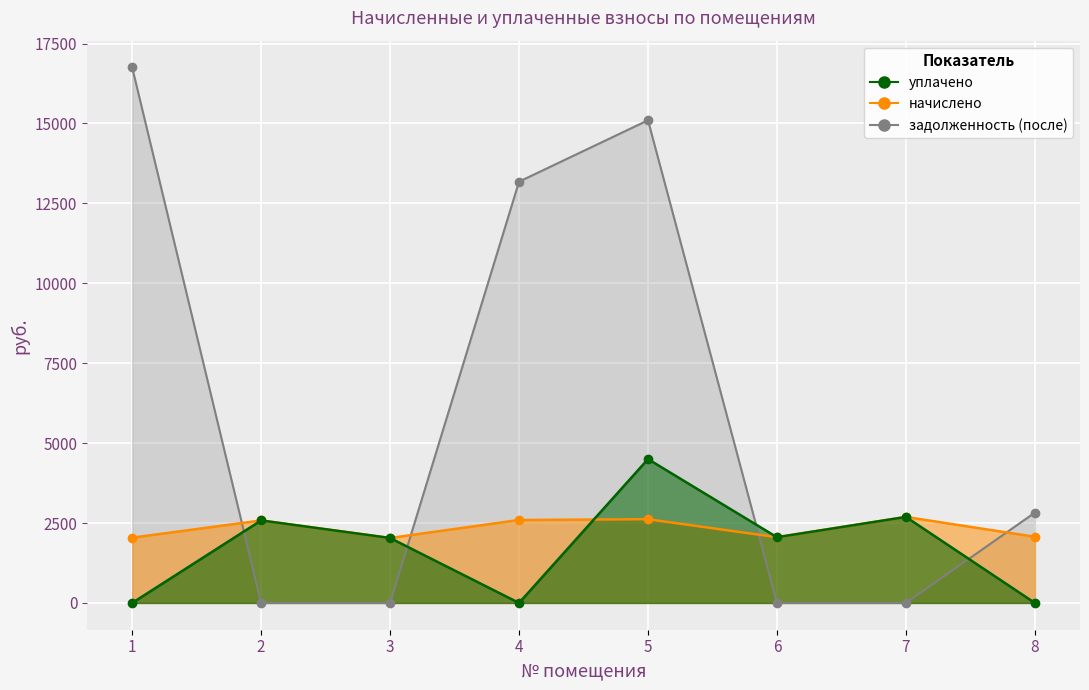

At how many categories does at least one series exceed 10511?

3